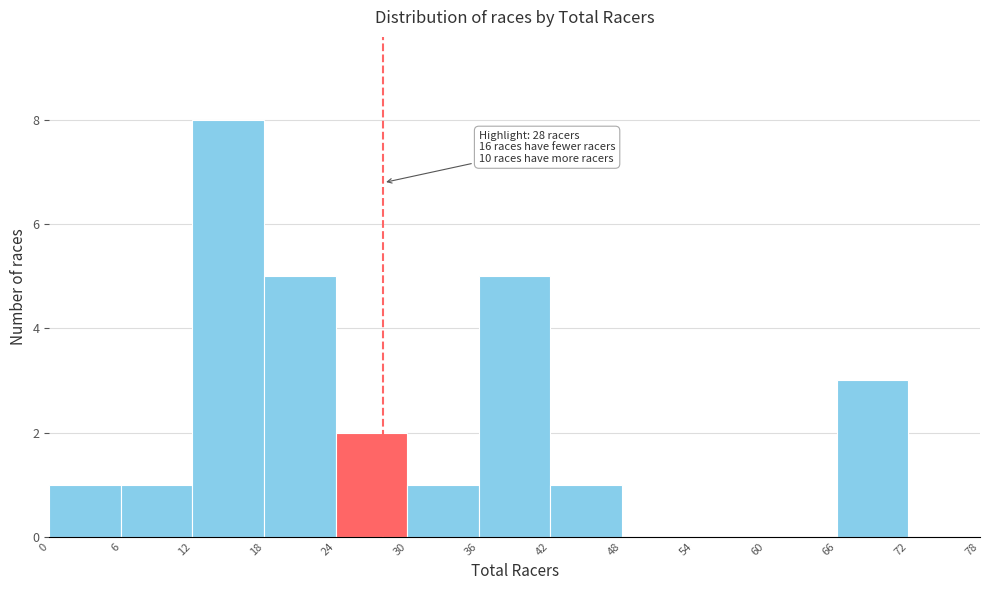

Over which range of the x-axis is the bar tallest?

12 to 18